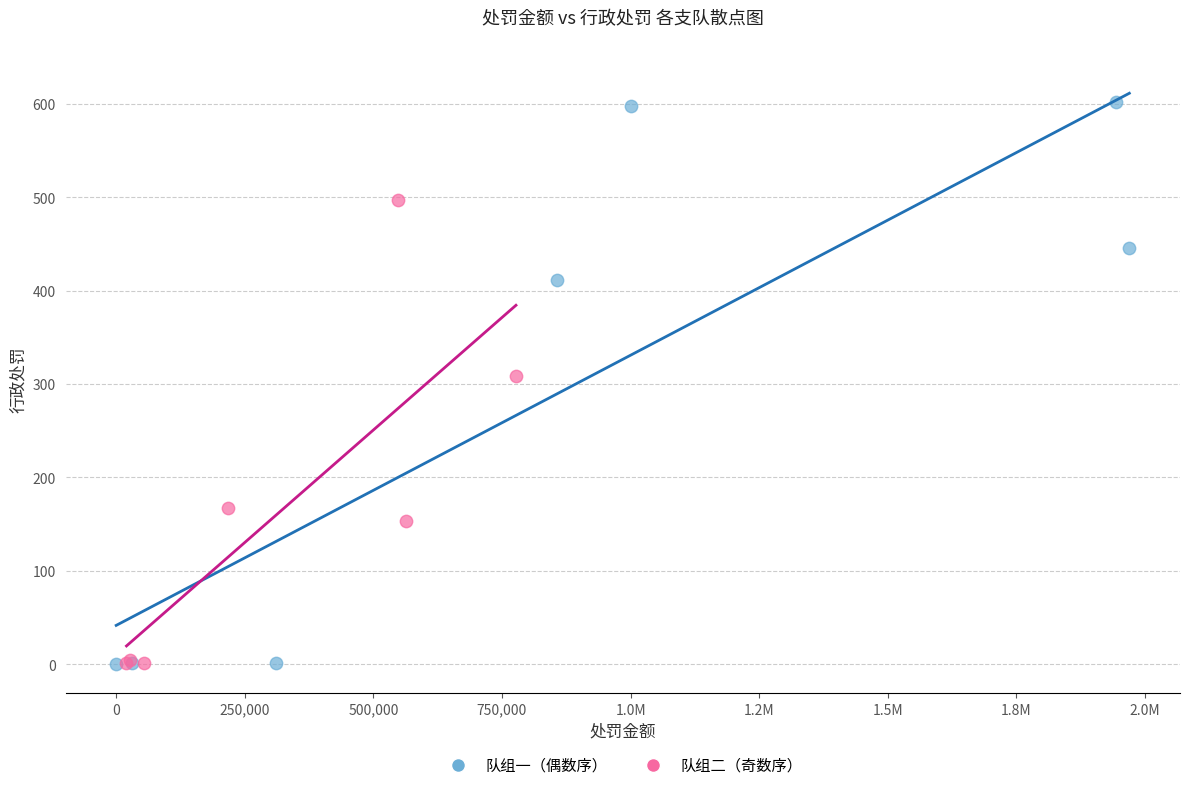

Which series has the largest Y range (max minus min)?

队组一（偶数序）